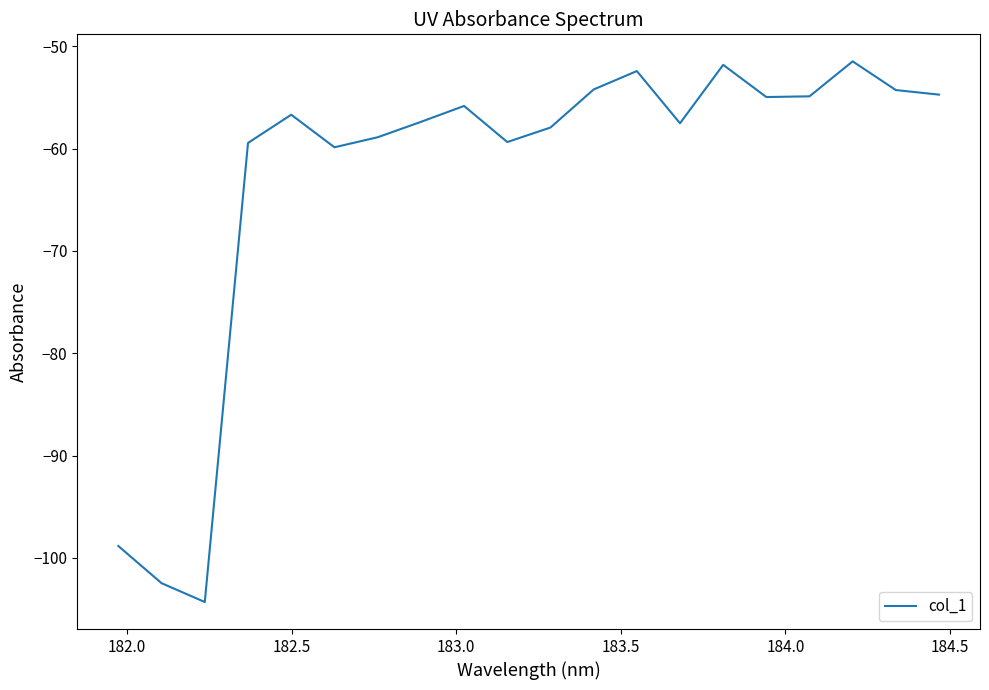

What is the greatest value displayed?

-51.5